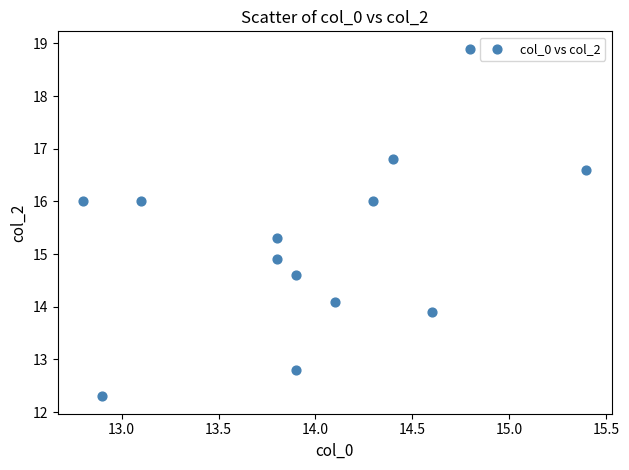

What Y value in the scatter plot is closest to 15?

14.9